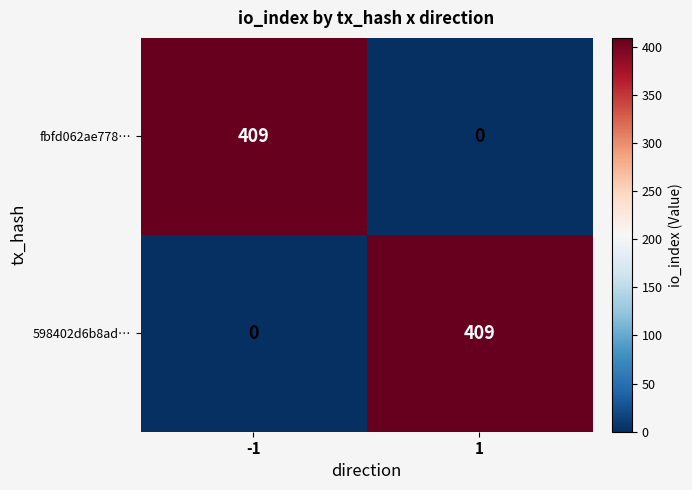

What is the difference between the highest and lowest values at 1?

409